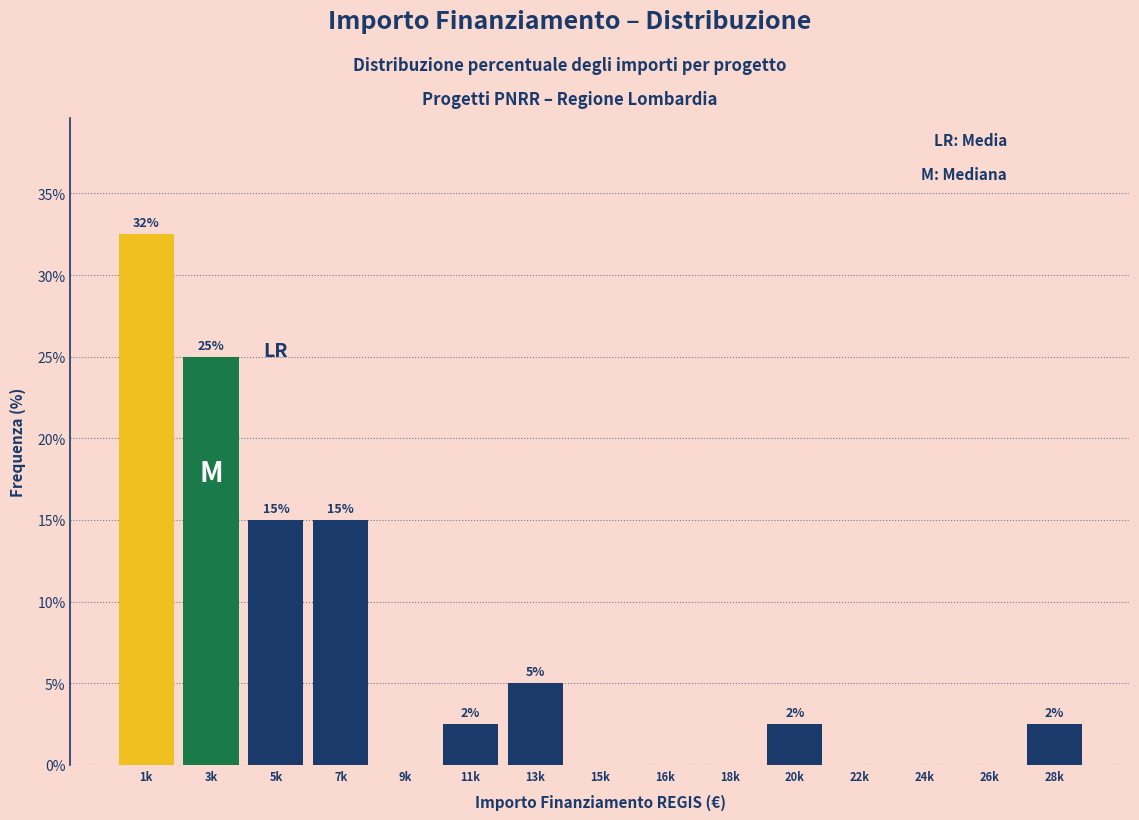

At which label does the data first exceed 2?

1k